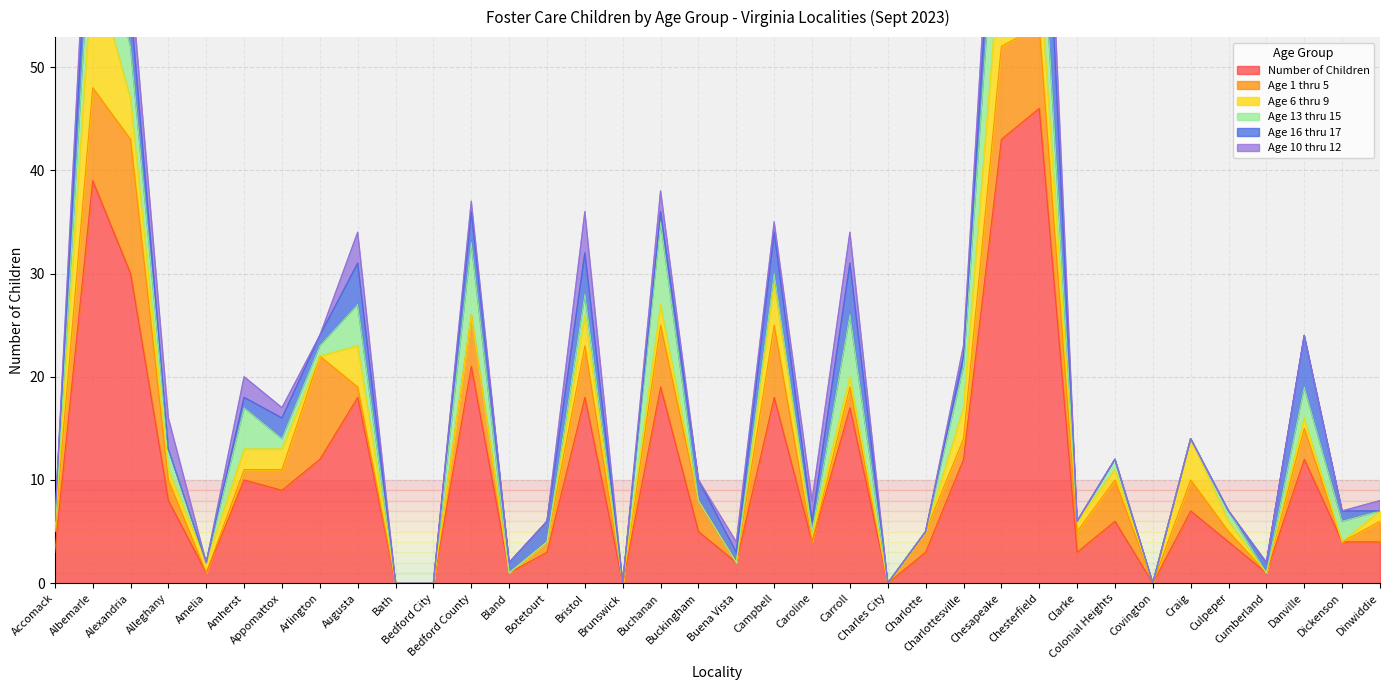

What is the approximate value of Number of Children at Bedford County?

21